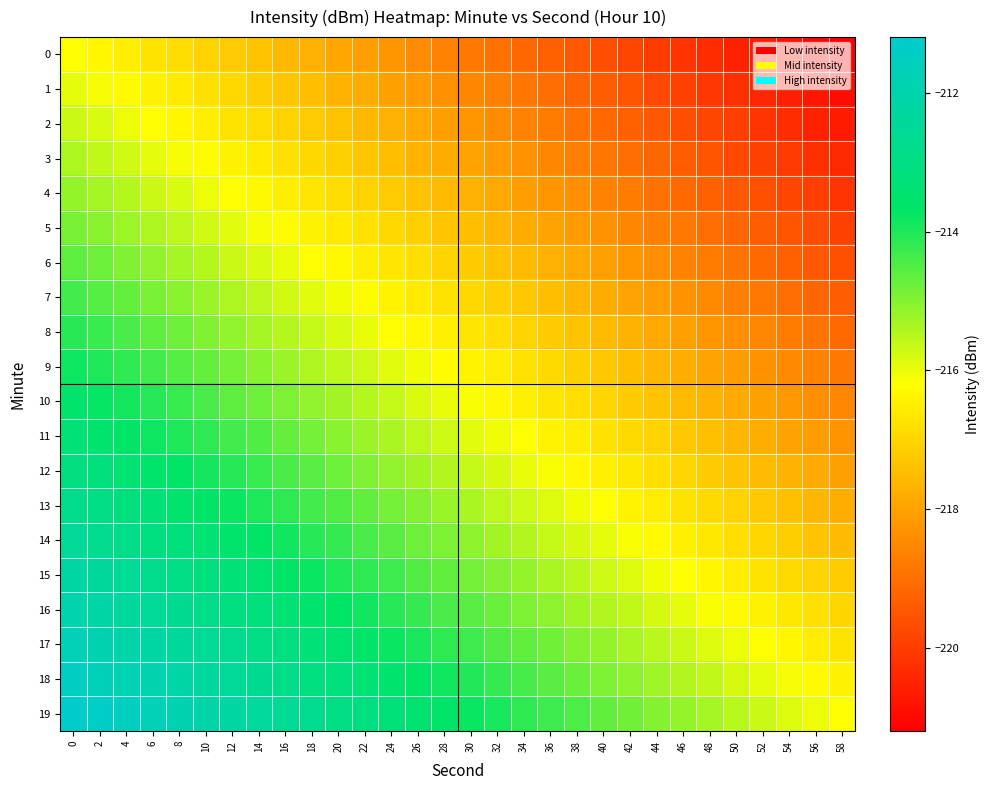

What is the total value across all series at 54?

-4367.0